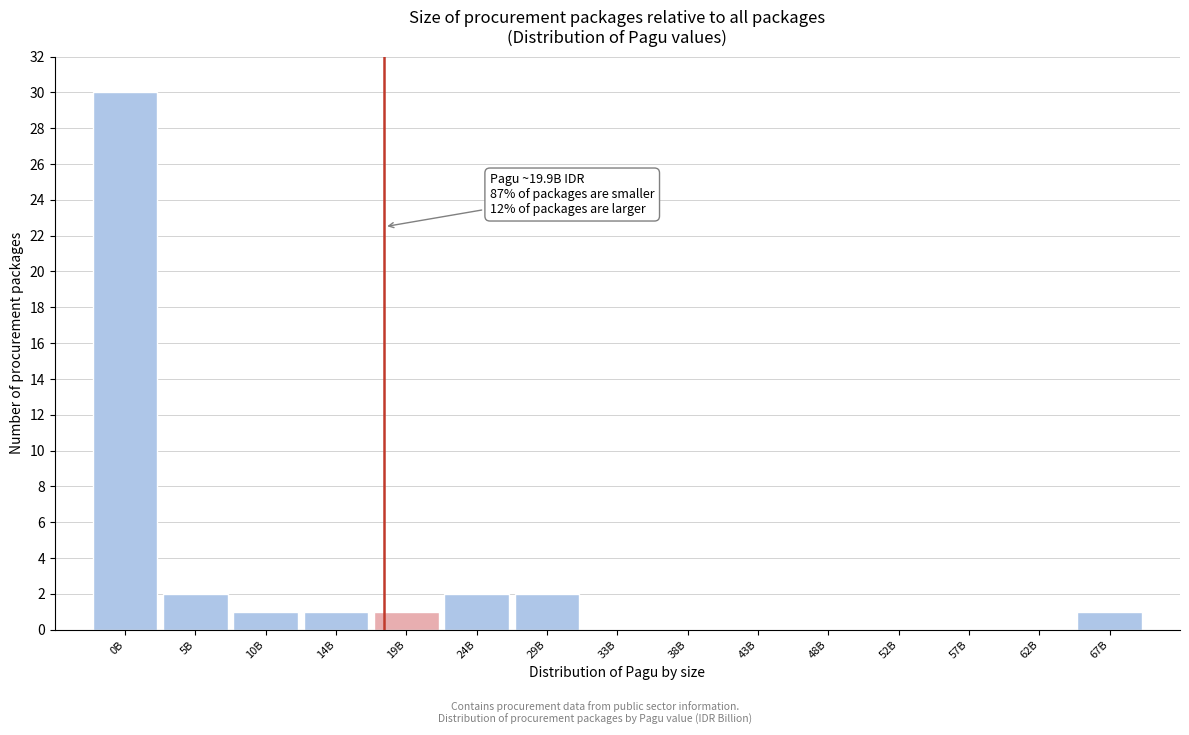

Reading right to left, extract all data points from this chart.

67B=1	62B=0	57B=0	52B=0	48B=0	43B=0	38B=0	33B=0	29B=2	24B=2	19B=1	14B=1	10B=1	5B=2	0B=30